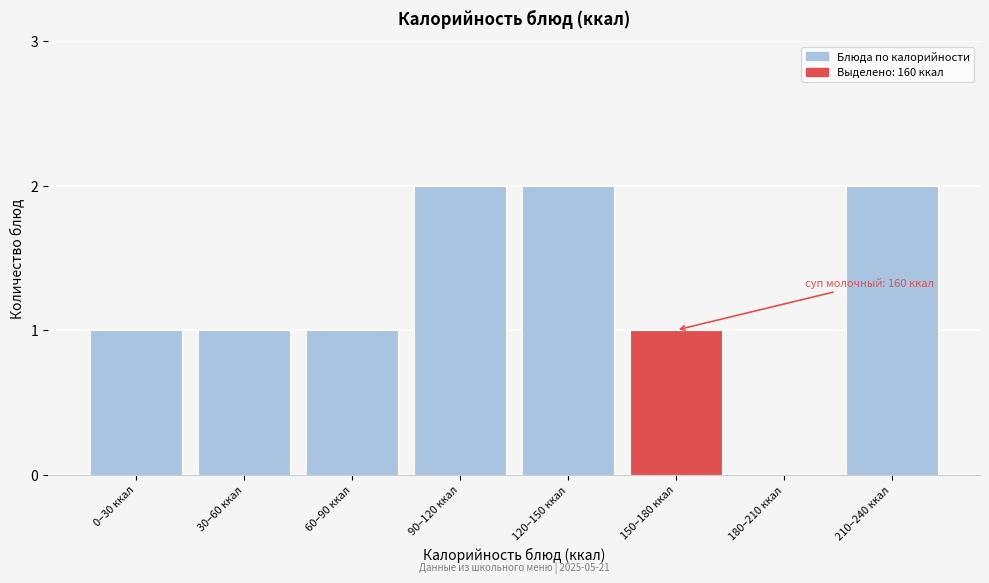

Reading left to right, extract all data points from this chart.

0–30 ккал=1	30–60 ккал=1	60–90 ккал=1	90–120 ккал=2	120–150 ккал=2	150–180 ккал=1	180–210 ккал=0	210–240 ккал=2